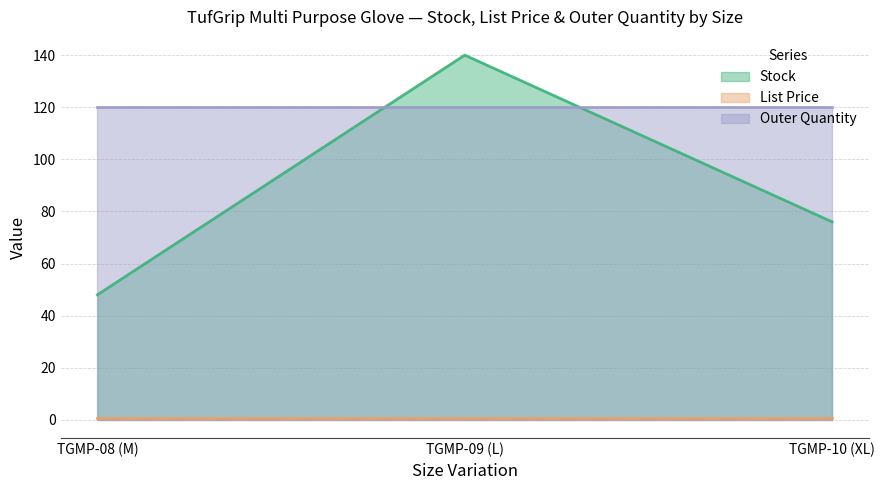

How many lines are shown in the chart?

3